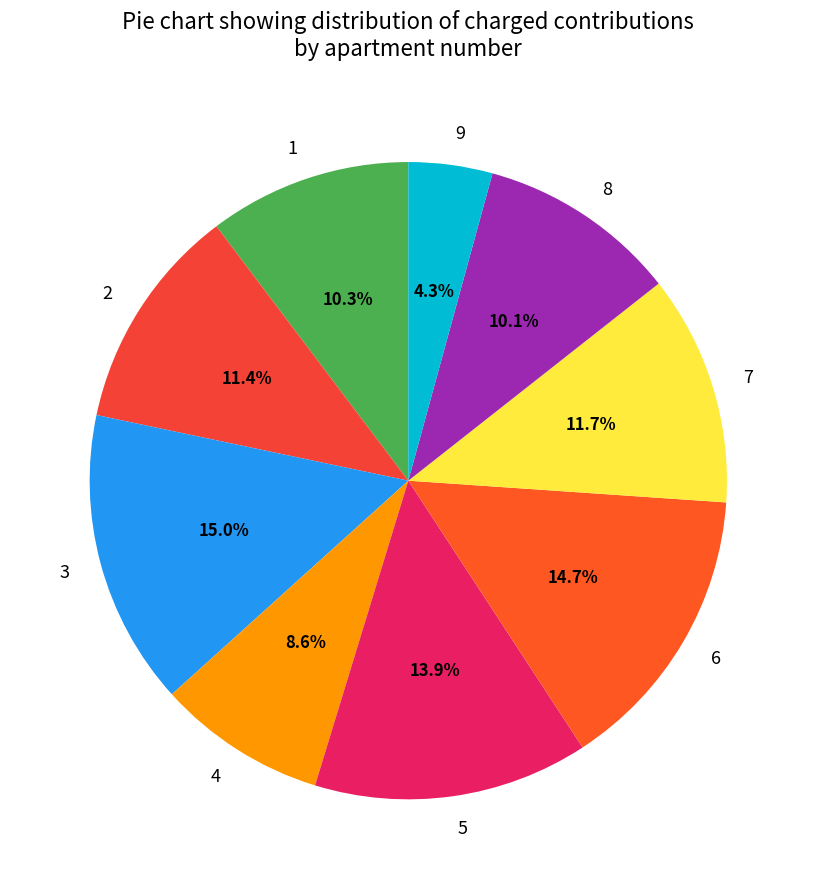

Is 9 the majority of the pie?

No